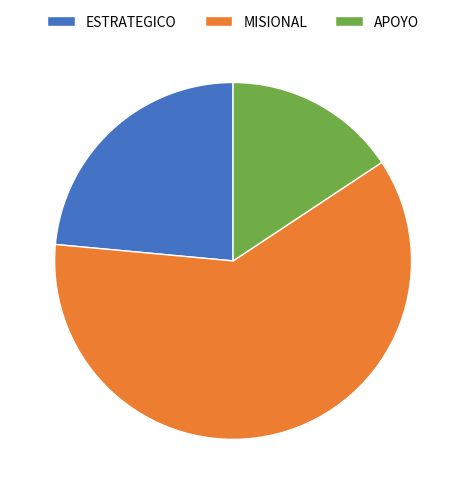

The MISIONAL slice represents 61% of the pie. True or false?

True